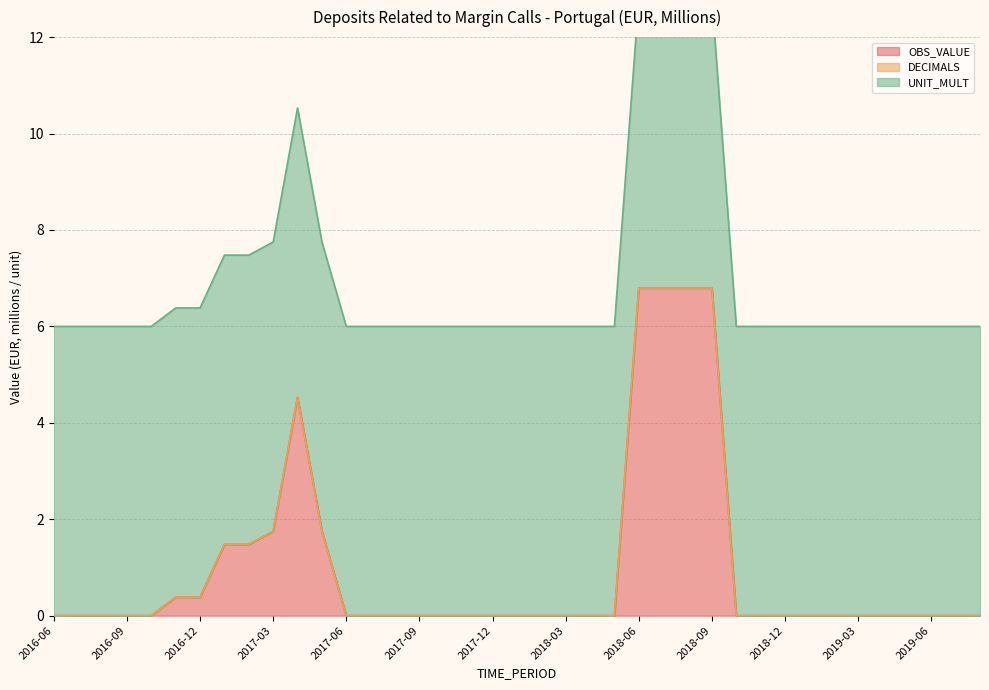

What position from the right is 2016-09?

36